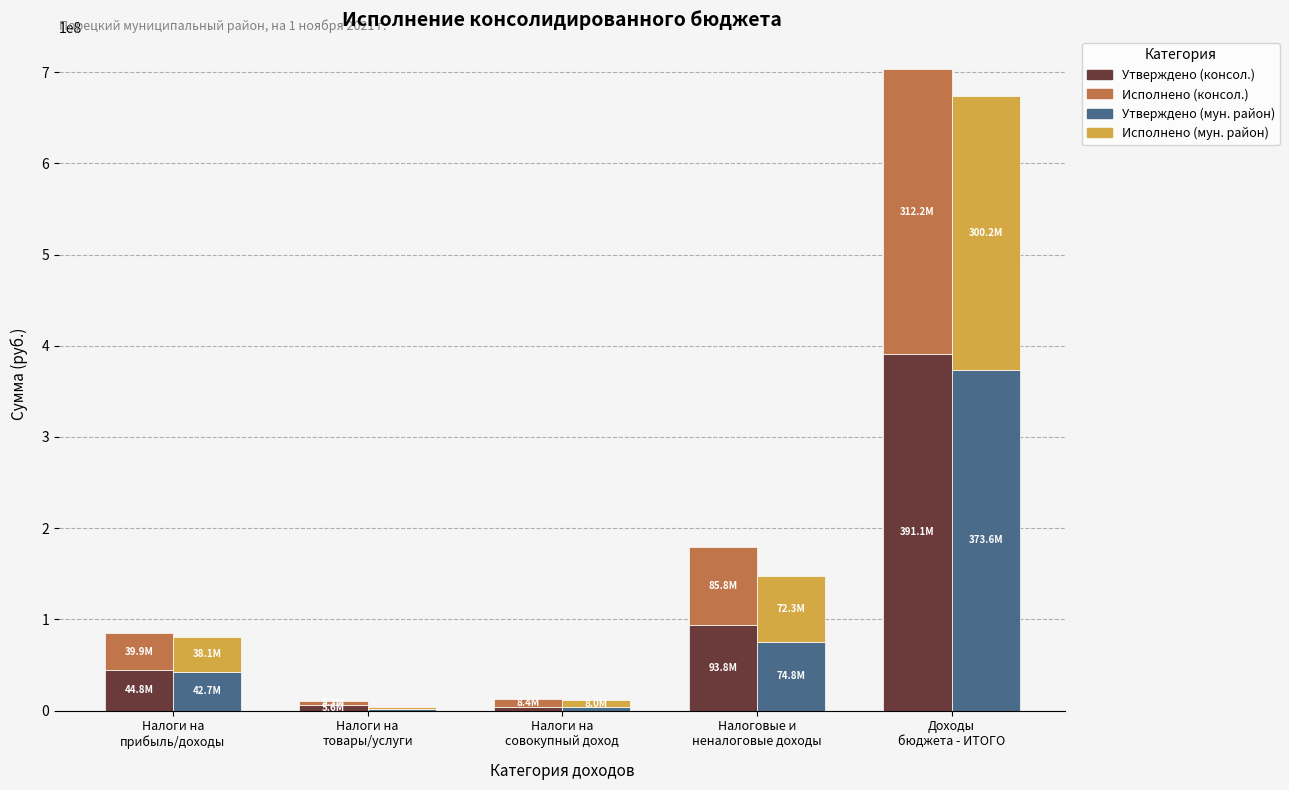

Does the chart contain stacked bars?

No